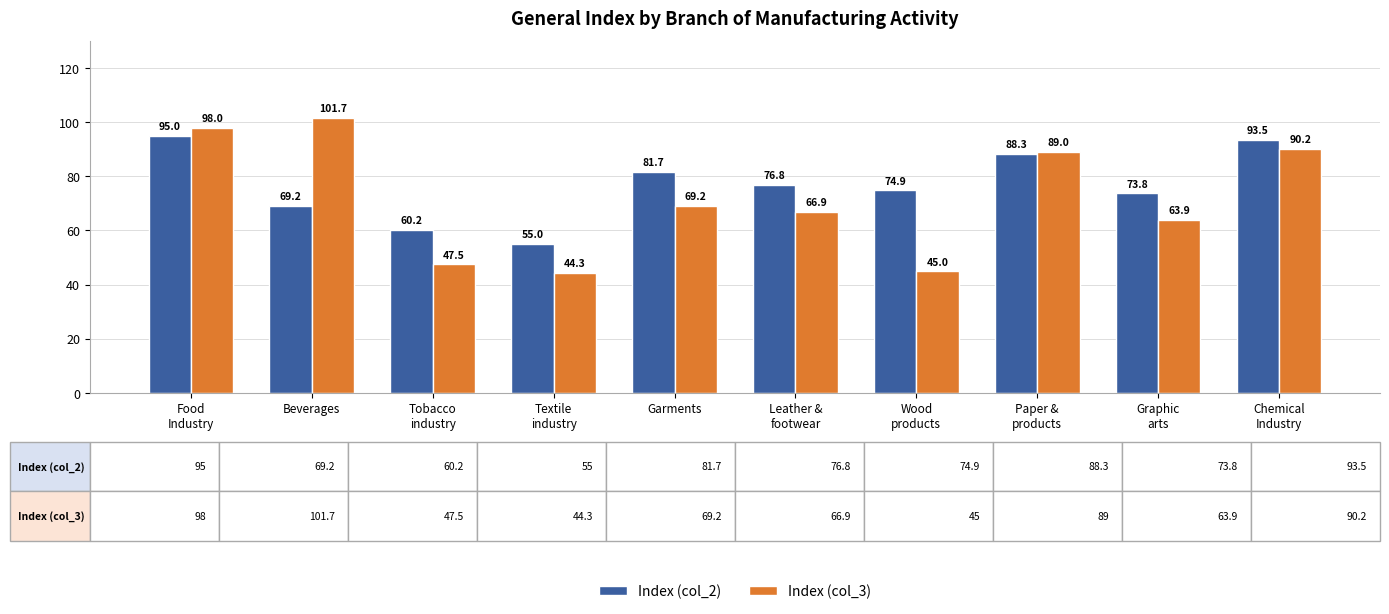

Read the Index (col_3) value at Textile
industry.

44.3